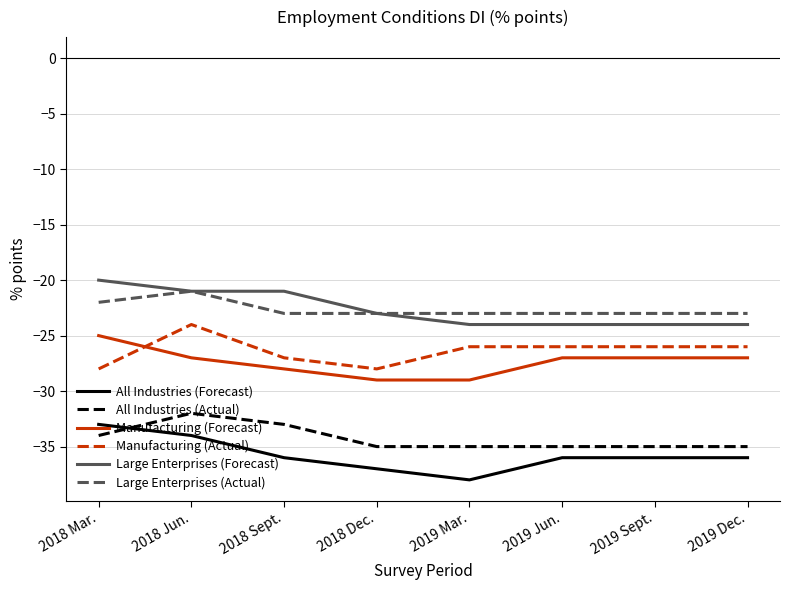

The All Industries (Forecast) series shows -36 at 2019 Dec.. True or false?

True